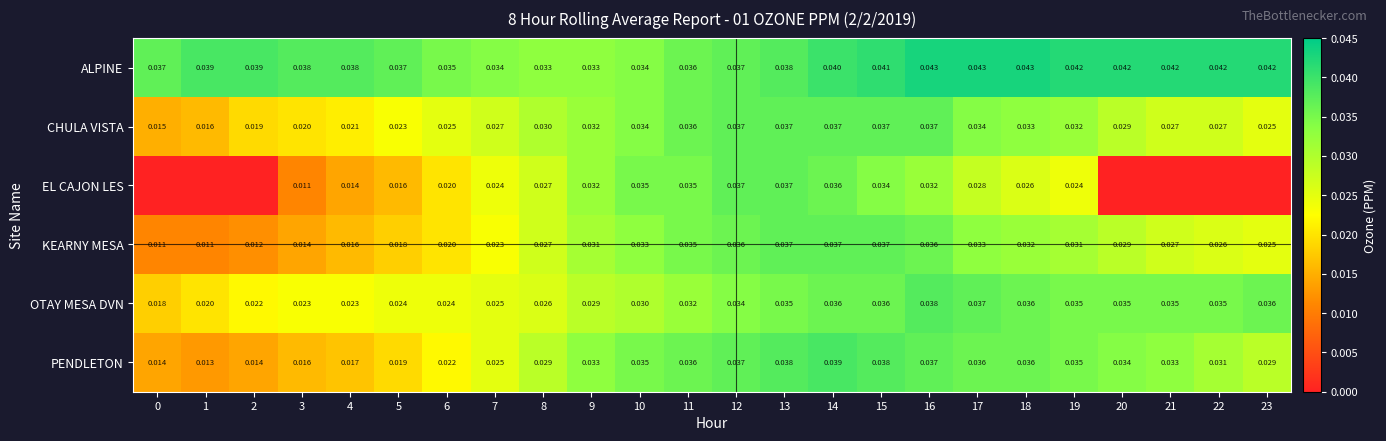

The PENDLETON series shows 0.0 at 13. True or false?

True